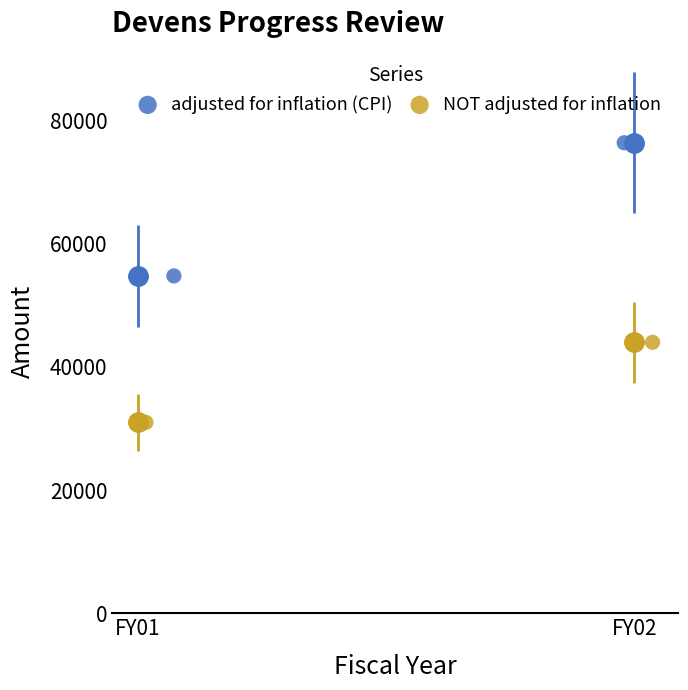

What are all the series names shown in the legend?

adjusted for inflation (CPI), NOT adjusted for inflation